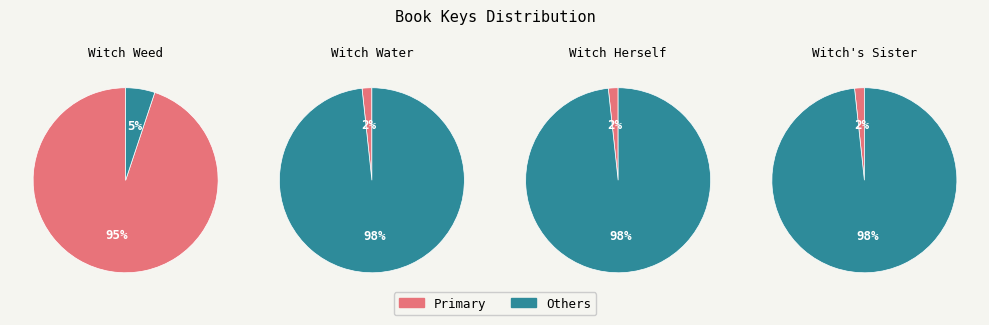

Does Witch Weed account for over 50% of the chart?

Yes